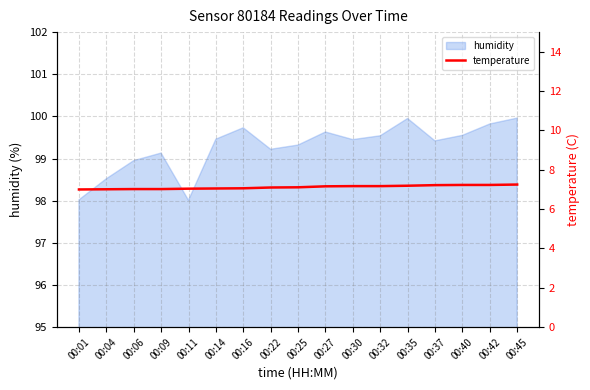

The value of humidity at 00:37 is 99.4. True or false?

True